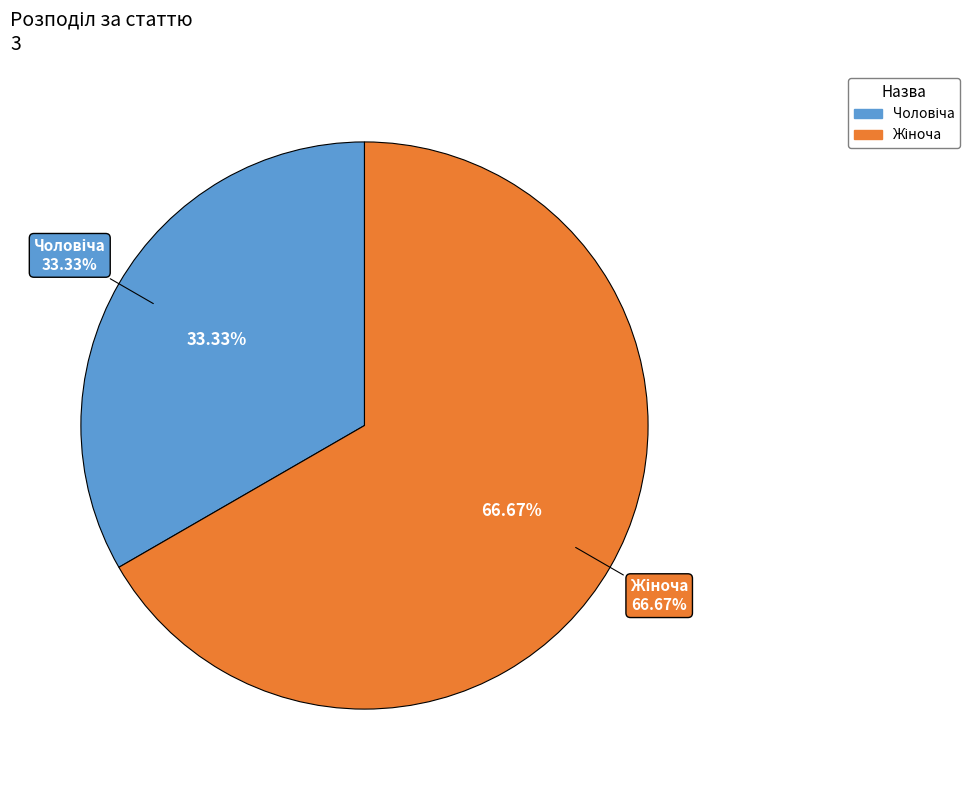

What is the change in value from Чоловіча to Жіноча?

+1